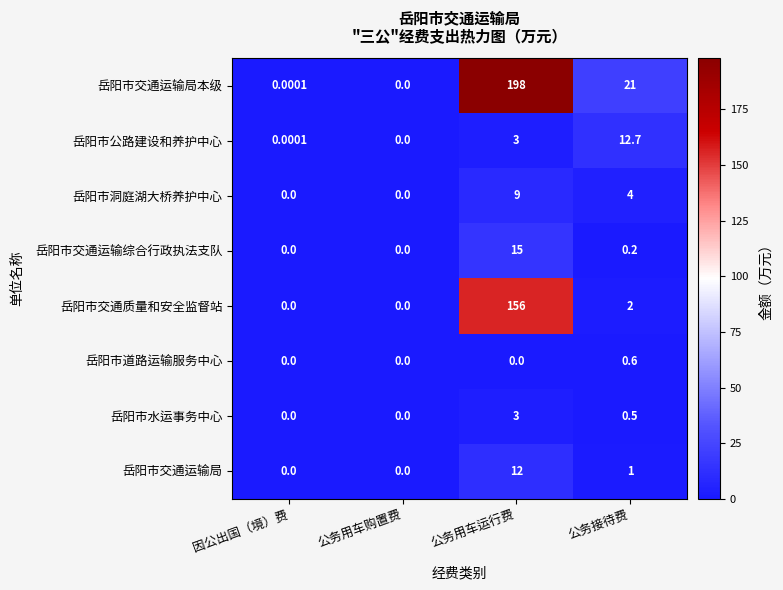

Is the value of 岳阳市公路建设和养护中心 at 公务用车运行费 greater than the value of 岳阳市交通运输综合行政执法支队 at 公务用车运行费?

No